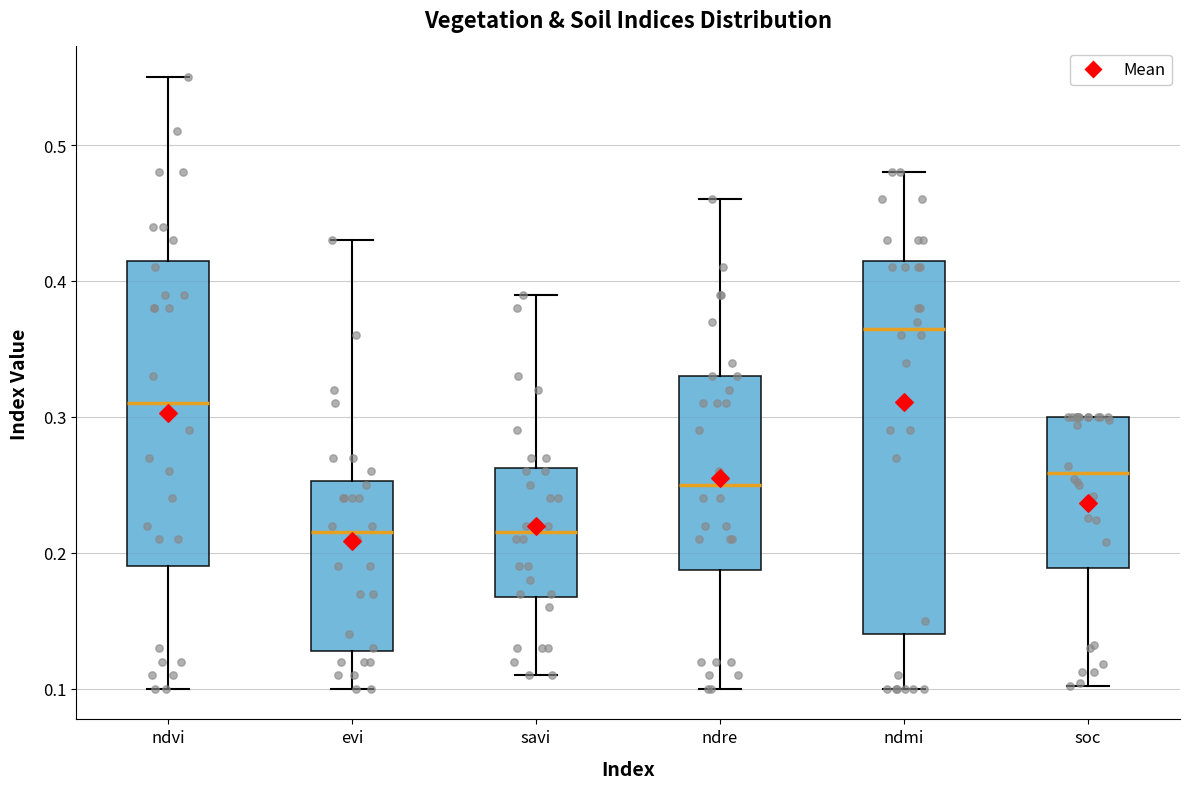

Where is the lower edge of the box for evi on the y-axis? The values are not printed on the chart, so give them approximately, as read against the axis.

0.13